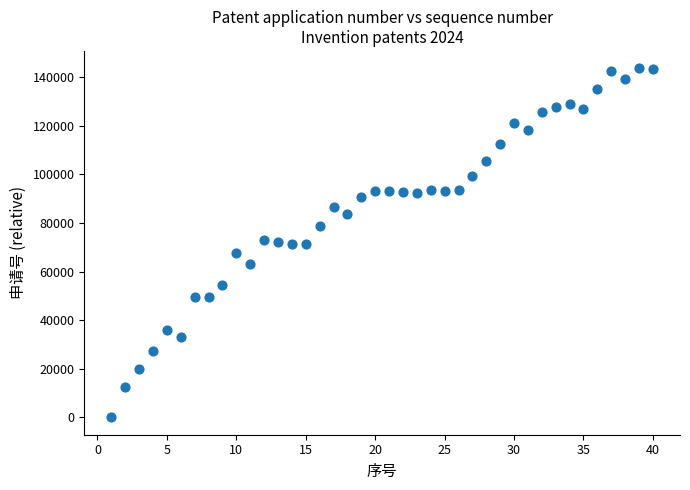

What is the range of X values (max minus min)?

39